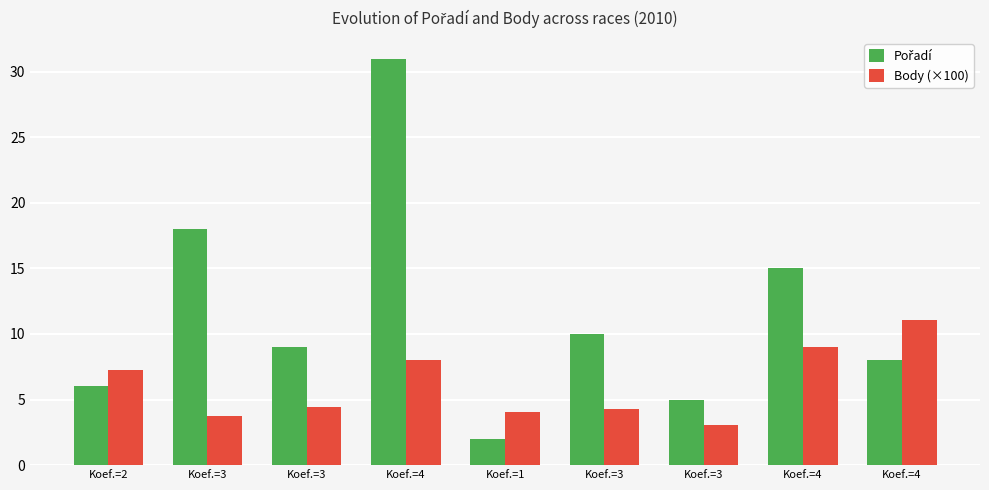

How many distinct data groups are displayed?

2